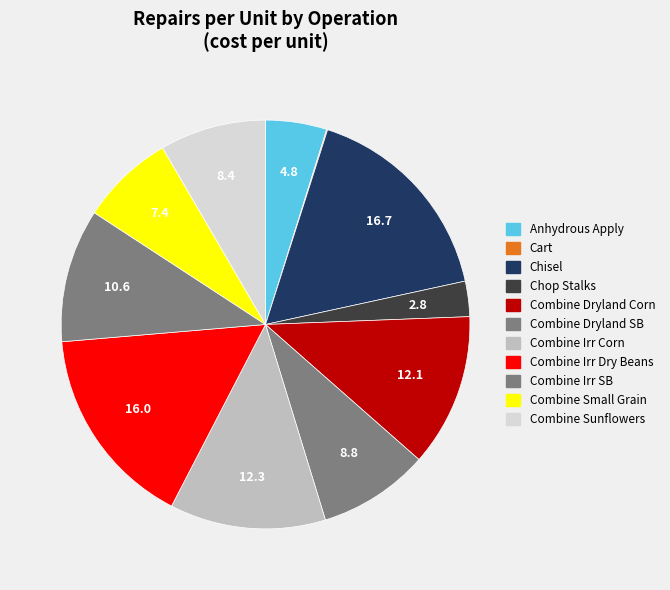

Is it true that Combine Small Grain is 14% of the pie?

False